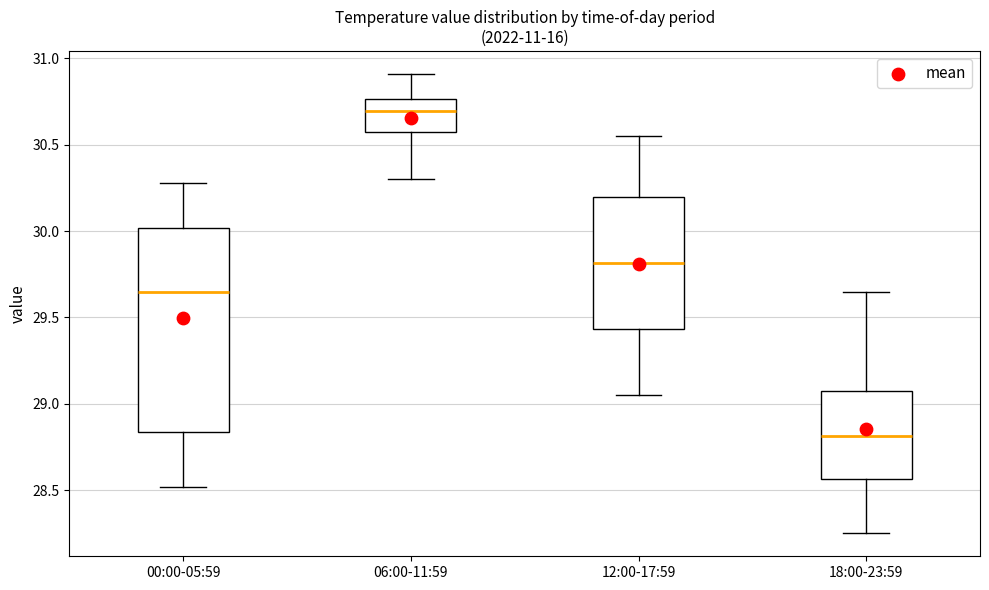

Where is the upper edge of the box for 06:00-11:59 on the y-axis? The values are not printed on the chart, so give them approximately, as read against the axis.

30.75